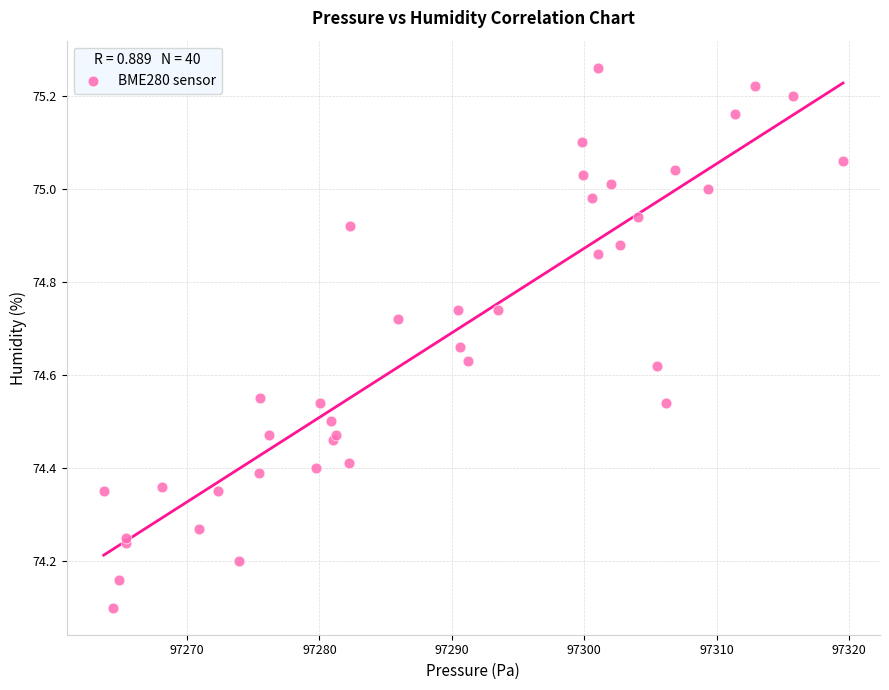

What Y value in the scatter plot is closest to 74?

74.1